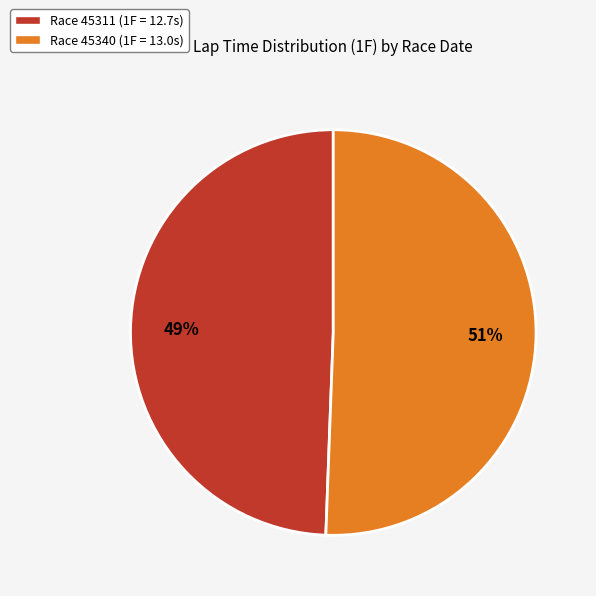

To the nearest percent, what is the average slice percentage?

50%